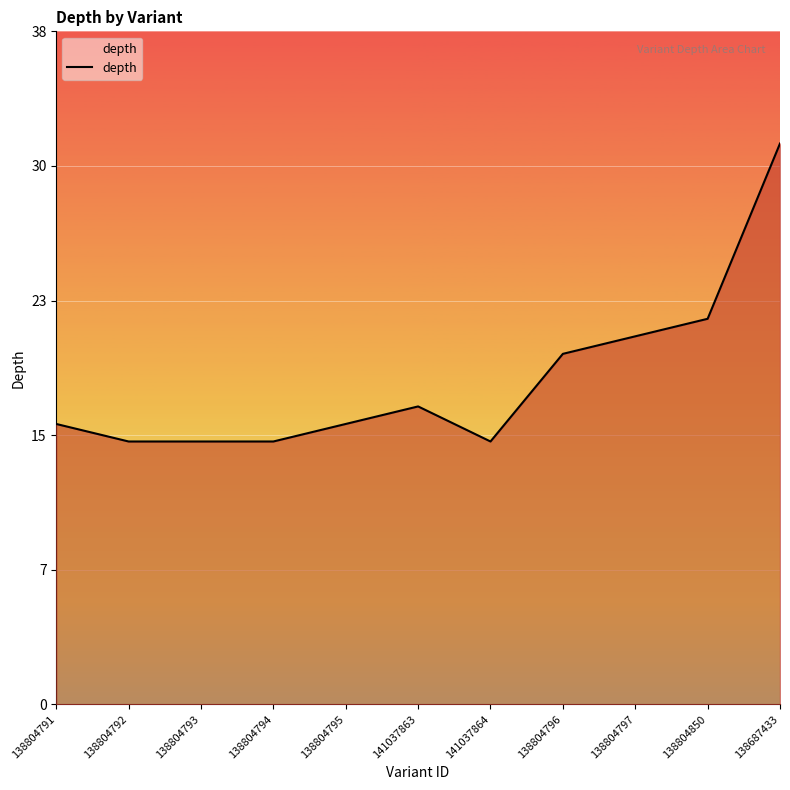

True or false: the data shows 10 at 138804793.

False